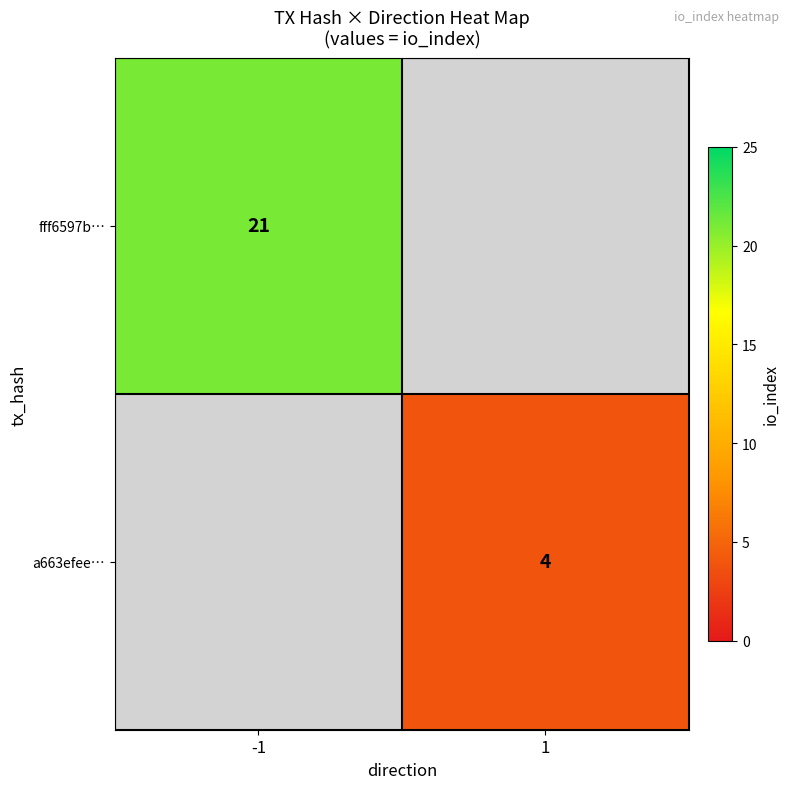

What is the greatest value displayed?

21.0